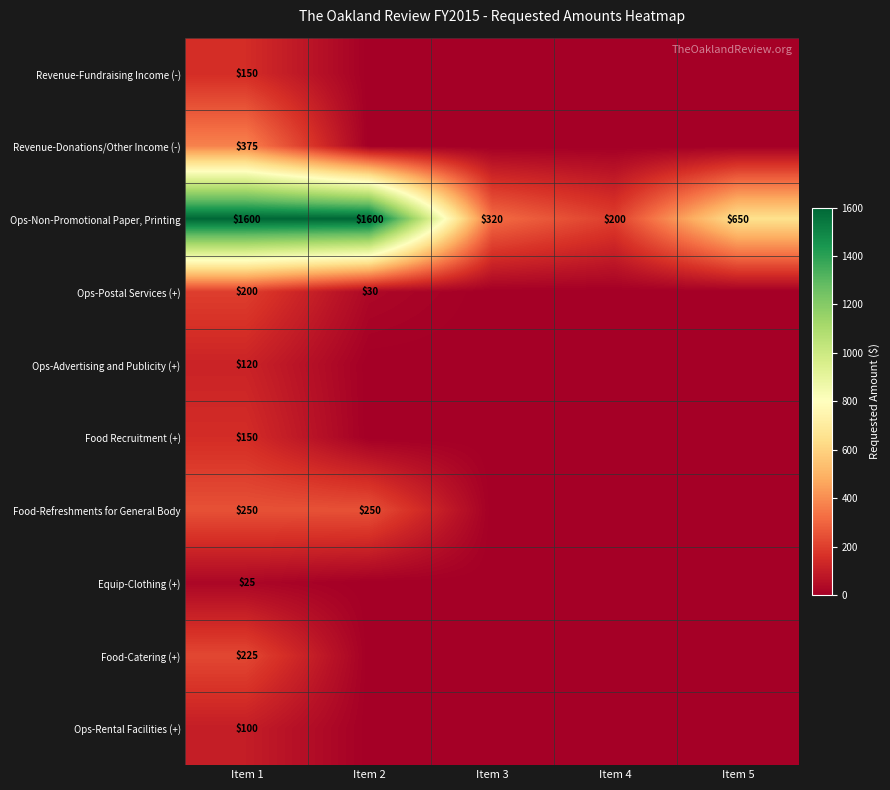

What is the spread (max minus min) of values at Item 3?

320